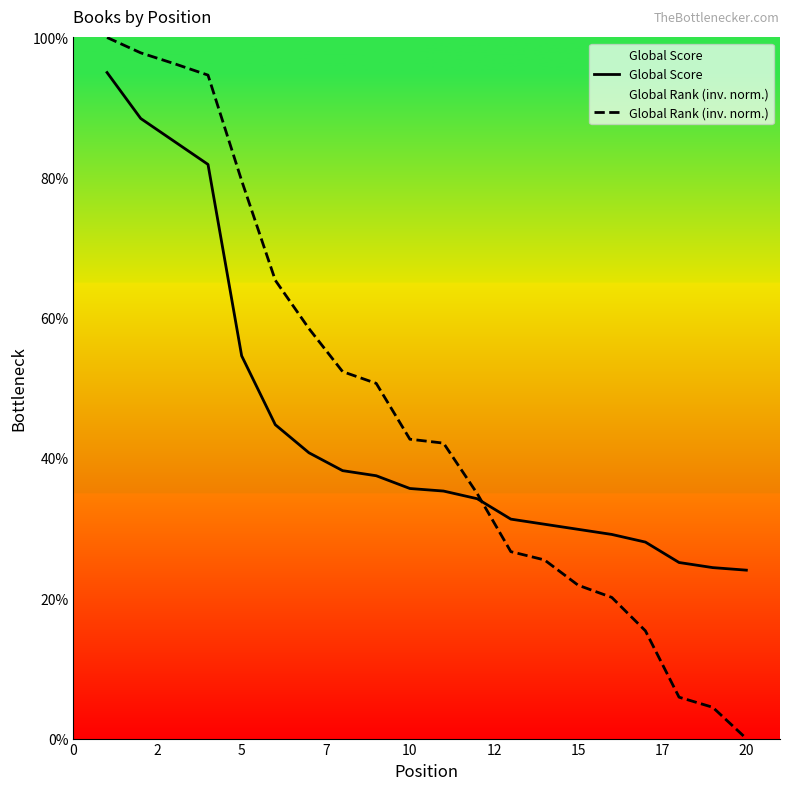

Which series has the widest spread of values?

Global Rank (inv. norm.)